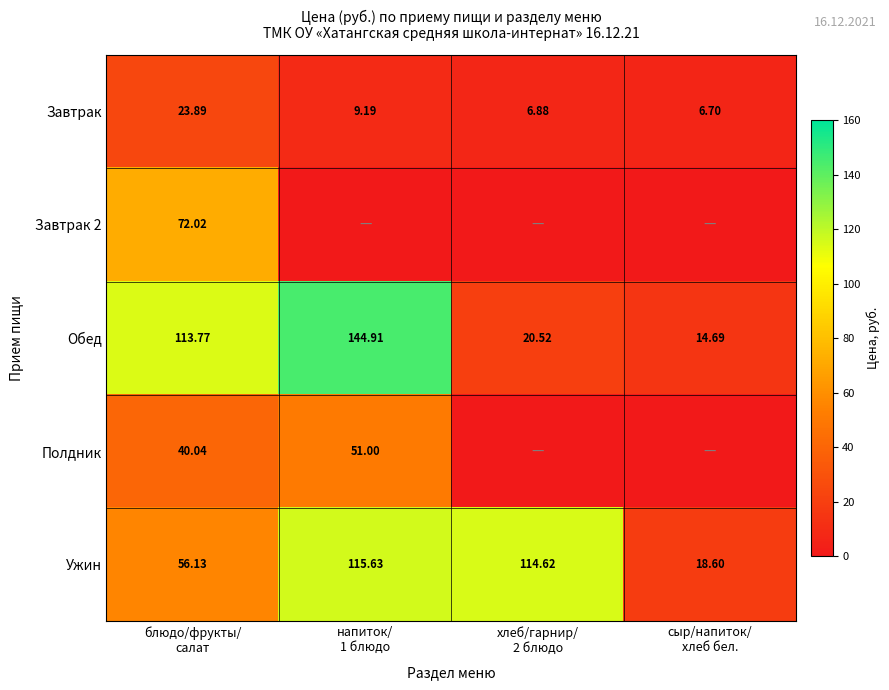

How many data points in Обед are above 113?

2